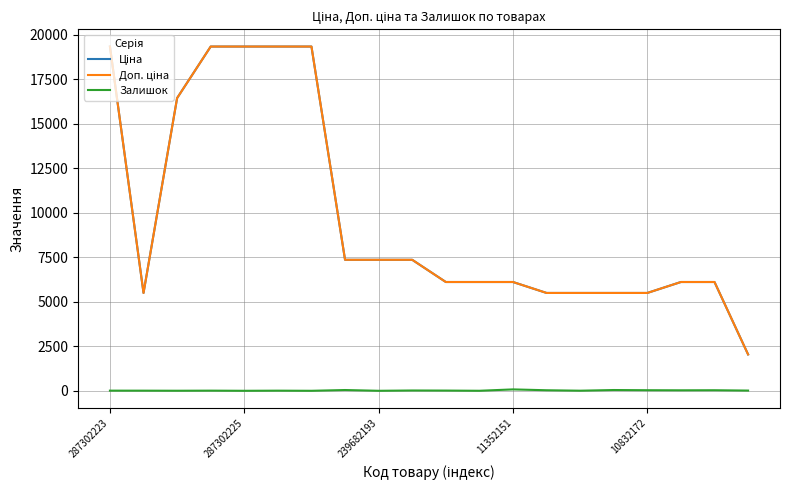

What is the maximum value shown in the chart?

19343.1